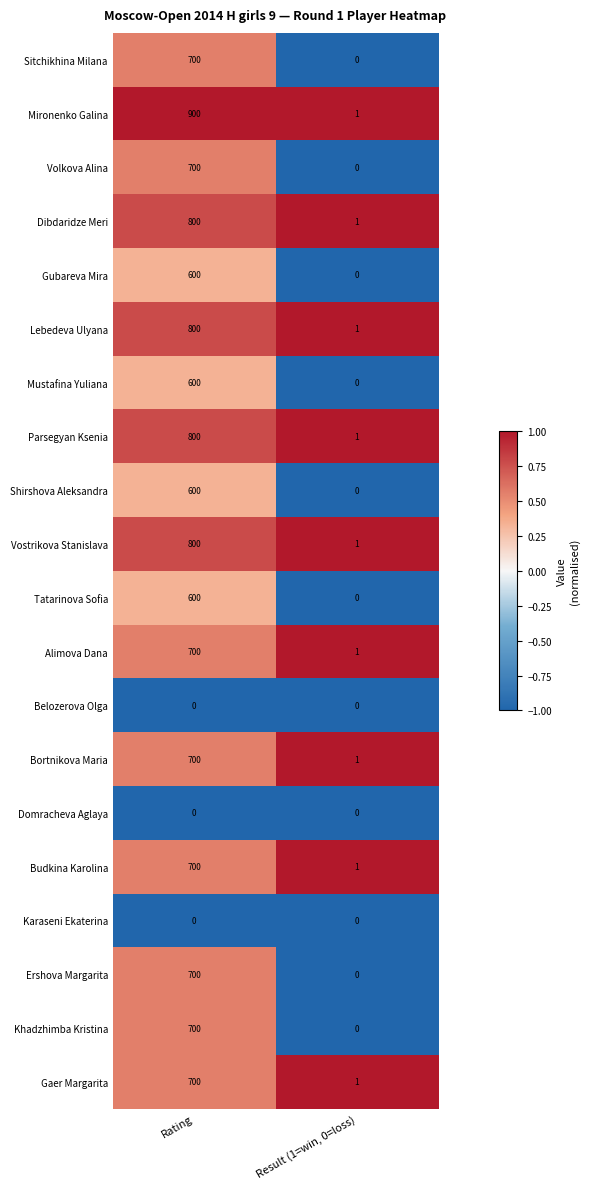

What value does the Bortnikova Maria series have at Rating, to the nearest 10?

700